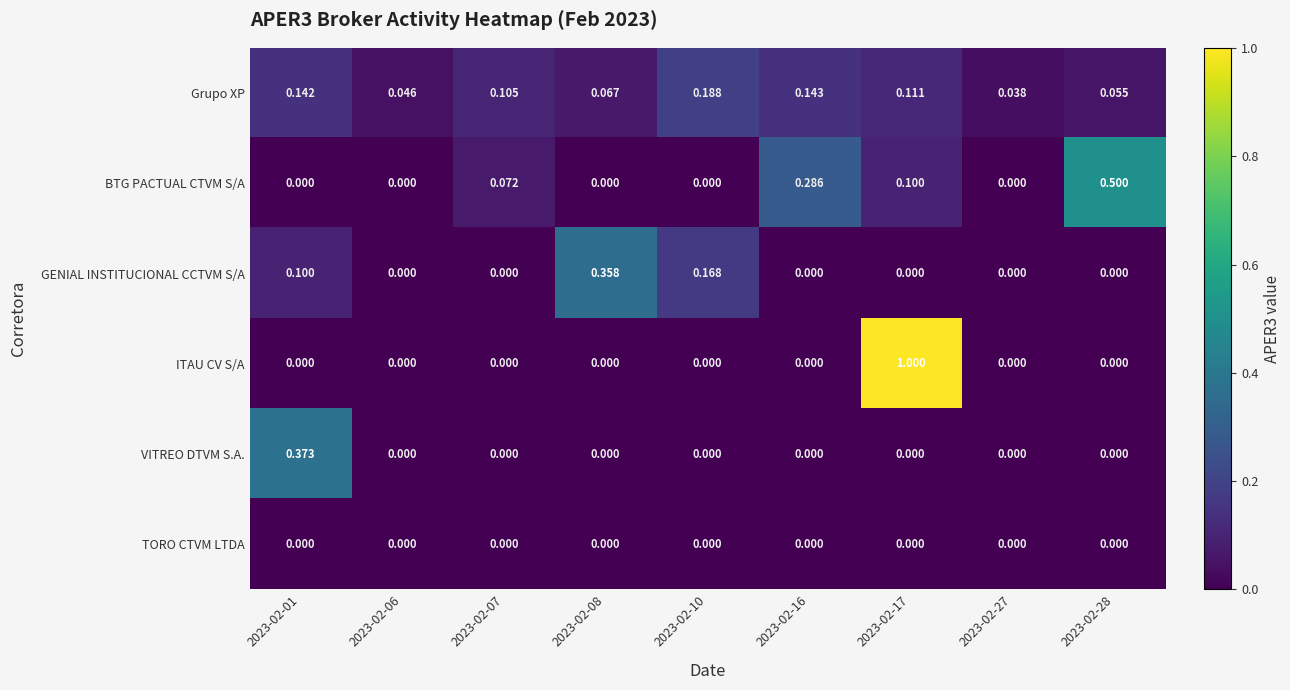

Which series has the largest total across all categories?

ITAU CV S/A